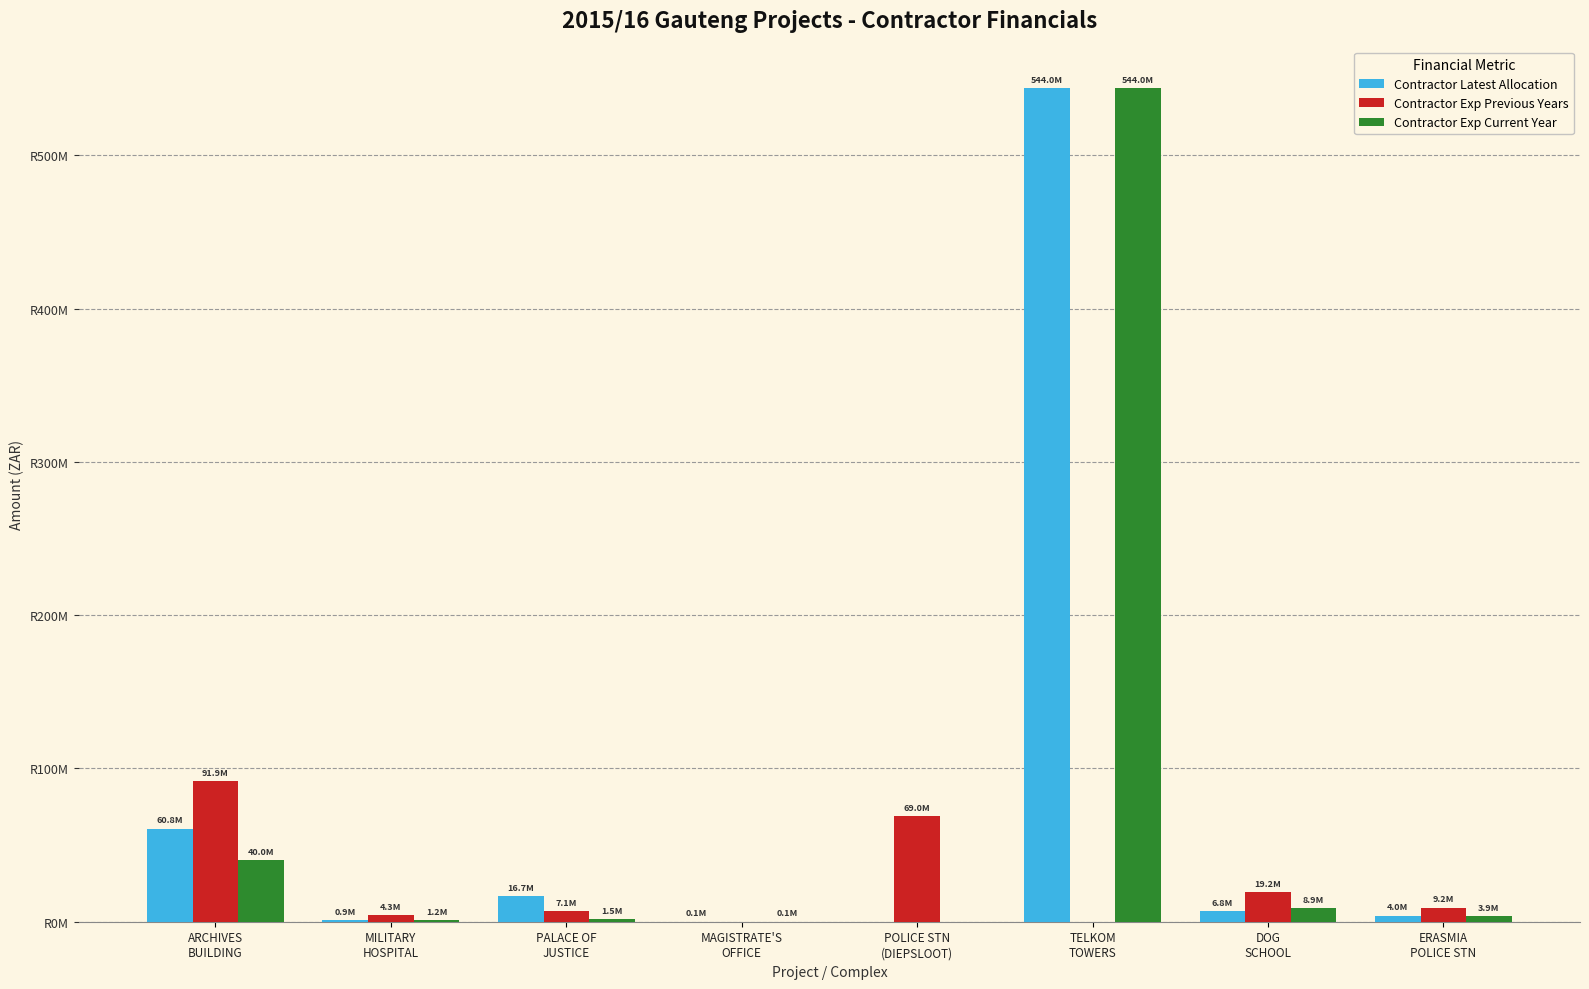

Are the bars grouped side by side (vs. stacked)?

Yes